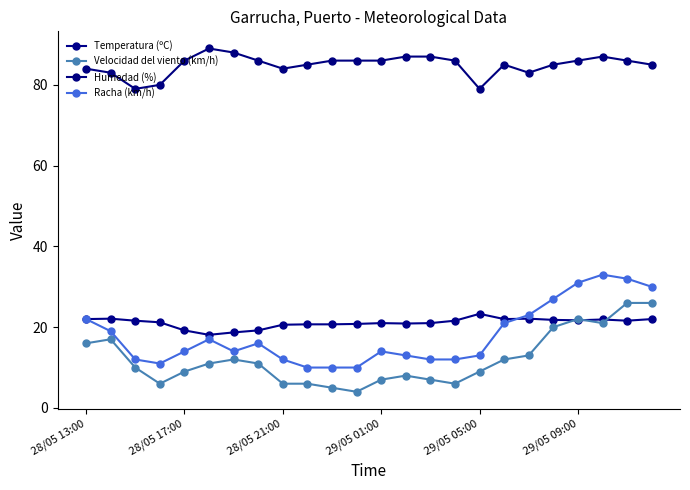

At which label is Velocidad del viento (km/h) closest to 15?

28/05 13:00